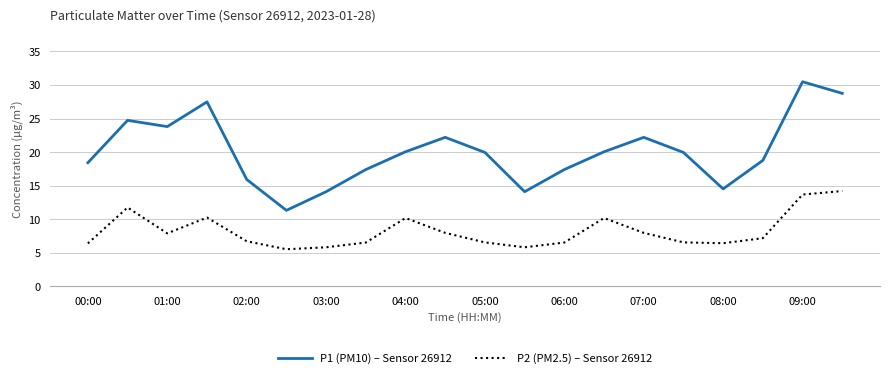

What is the minimum value shown in the chart?

5.5